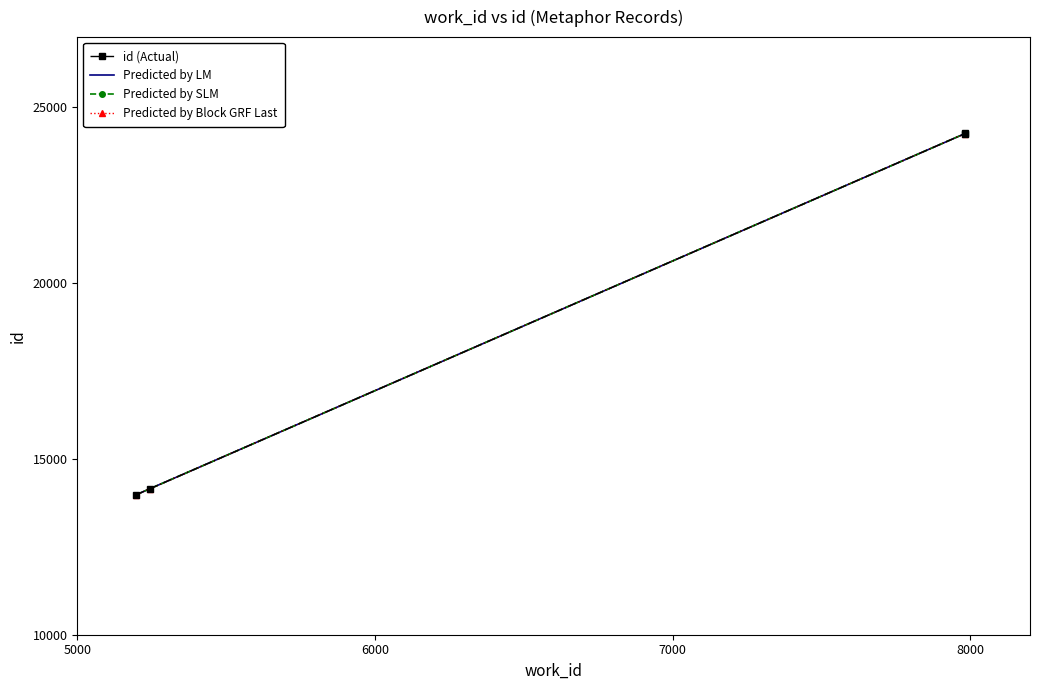

How many lines are shown in the chart?

4